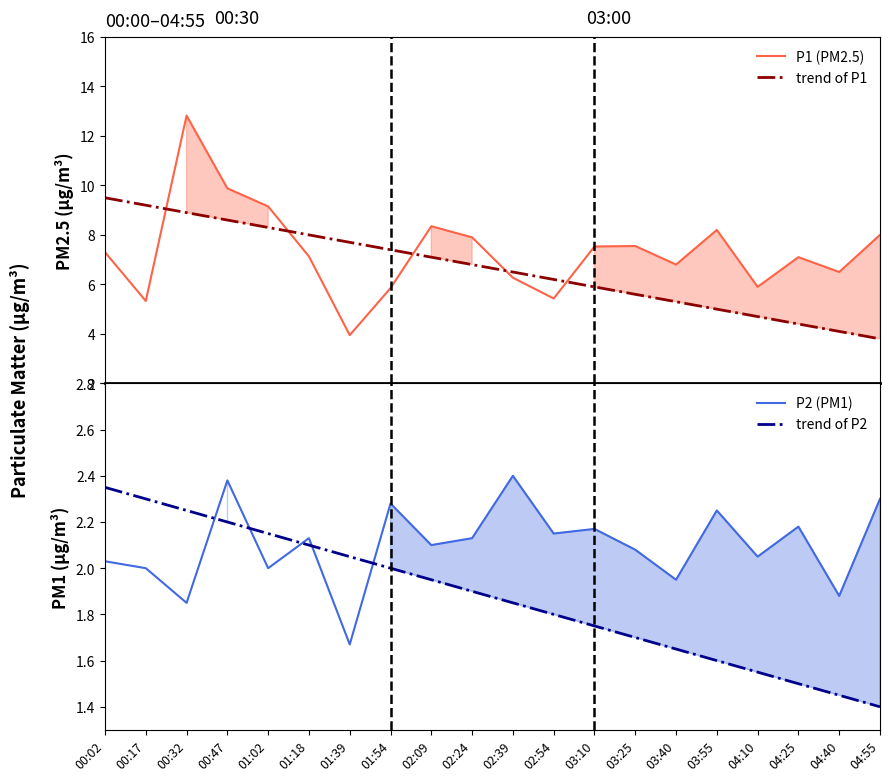

How many series are shown in this chart?

4